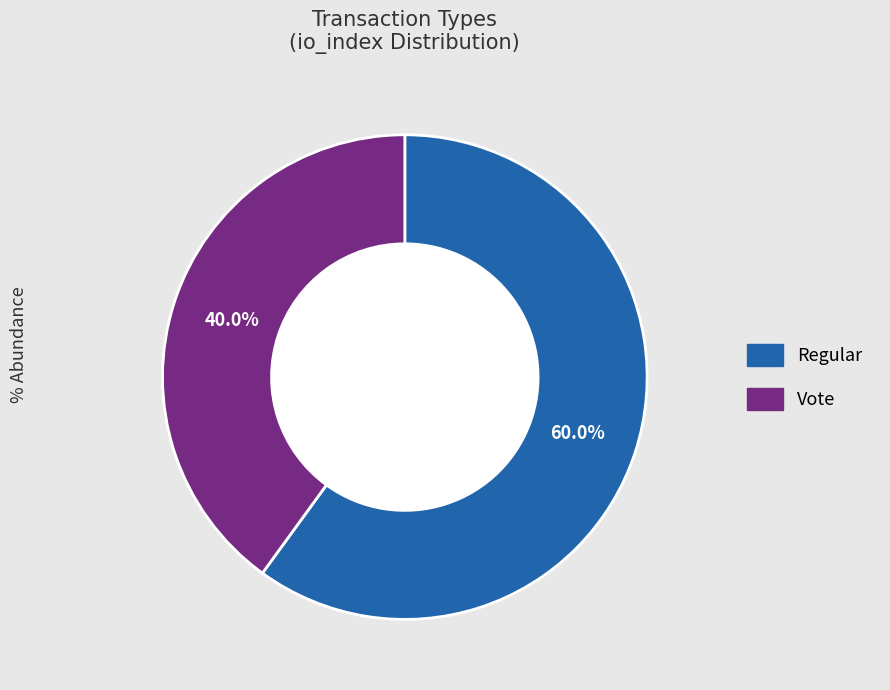

Is there a majority slice in this chart?

Yes